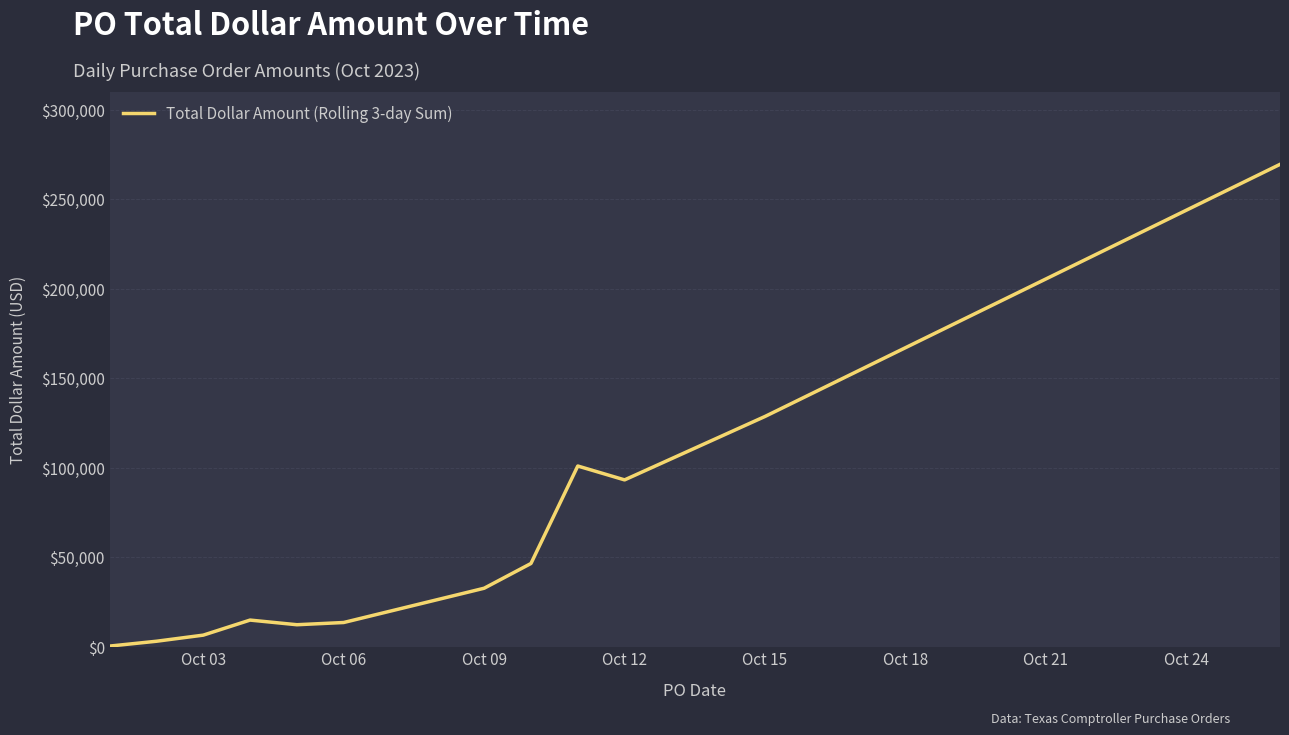

What is the greatest value displayed?

269566.7